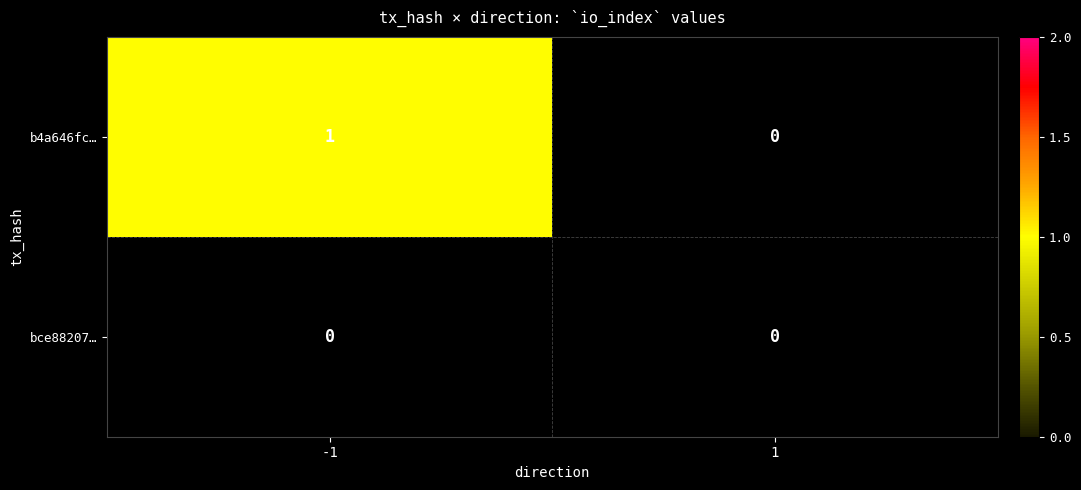

At which label does b4a646fcdc28280f8589923525c44f9a574a1df reach its peak?

-1